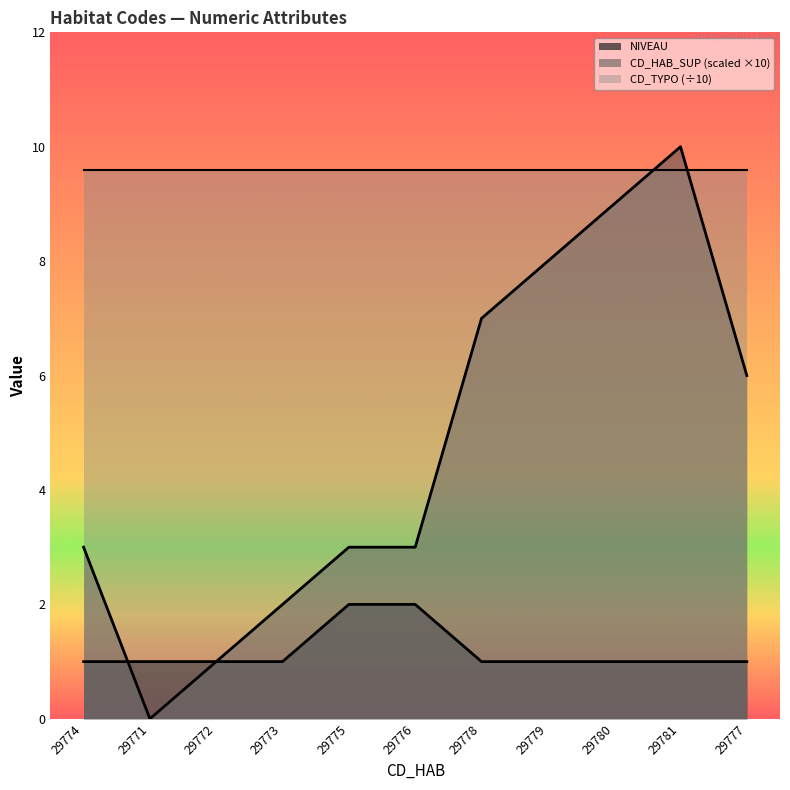

Does the chart have visible grid lines?

No